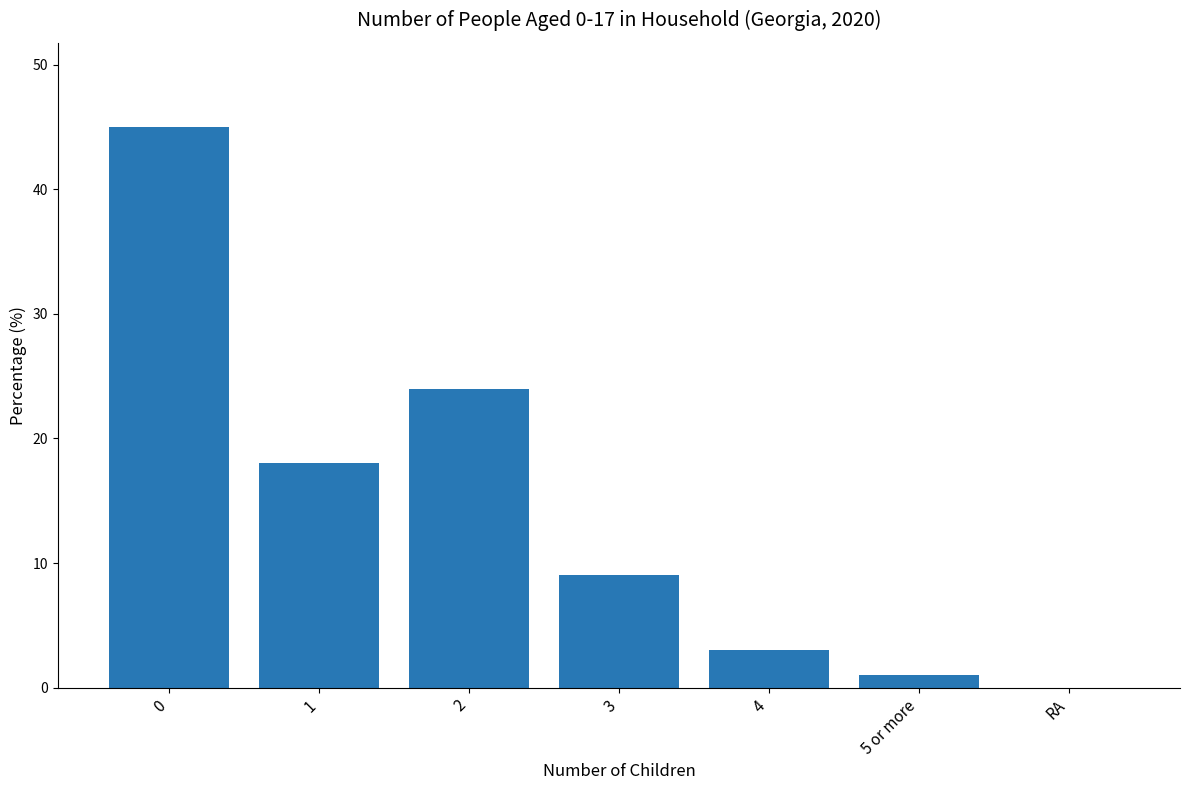

What is the sum of all values?

100